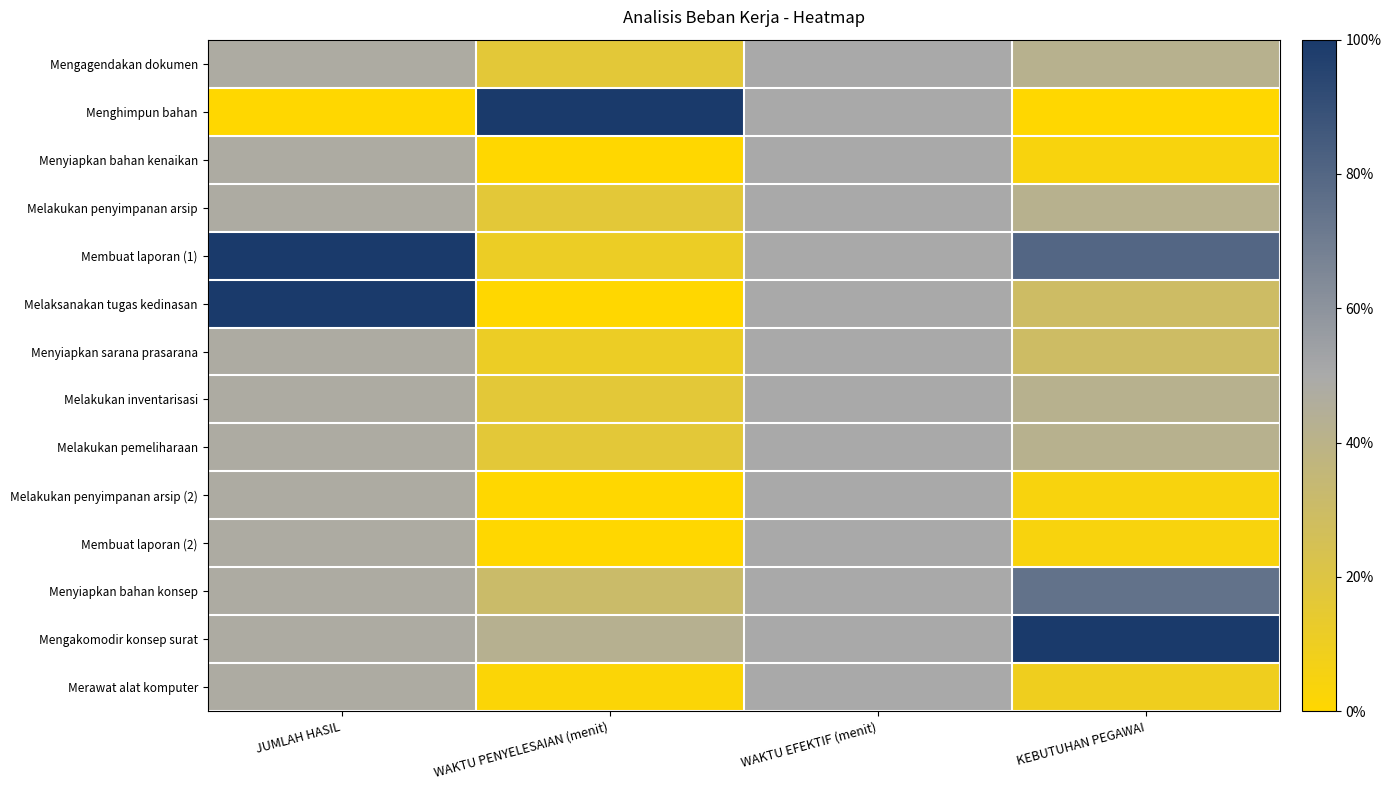

List the series in order of their peak value, highest first.

Menghimpun bahan, Membuat laporan (1), Melaksanakan tugas kedinasan, Mengakomodir konsep surat, Menyiapkan bahan konsep, Mengagendakan dokumen, Menyiapkan bahan kenaikan, Melakukan penyimpanan arsip, Menyiapkan sarana prasarana, Melakukan inventarisasi, Melakukan pemeliharaan, Melakukan penyimpanan arsip (2), Membuat laporan (2), Merawat alat komputer